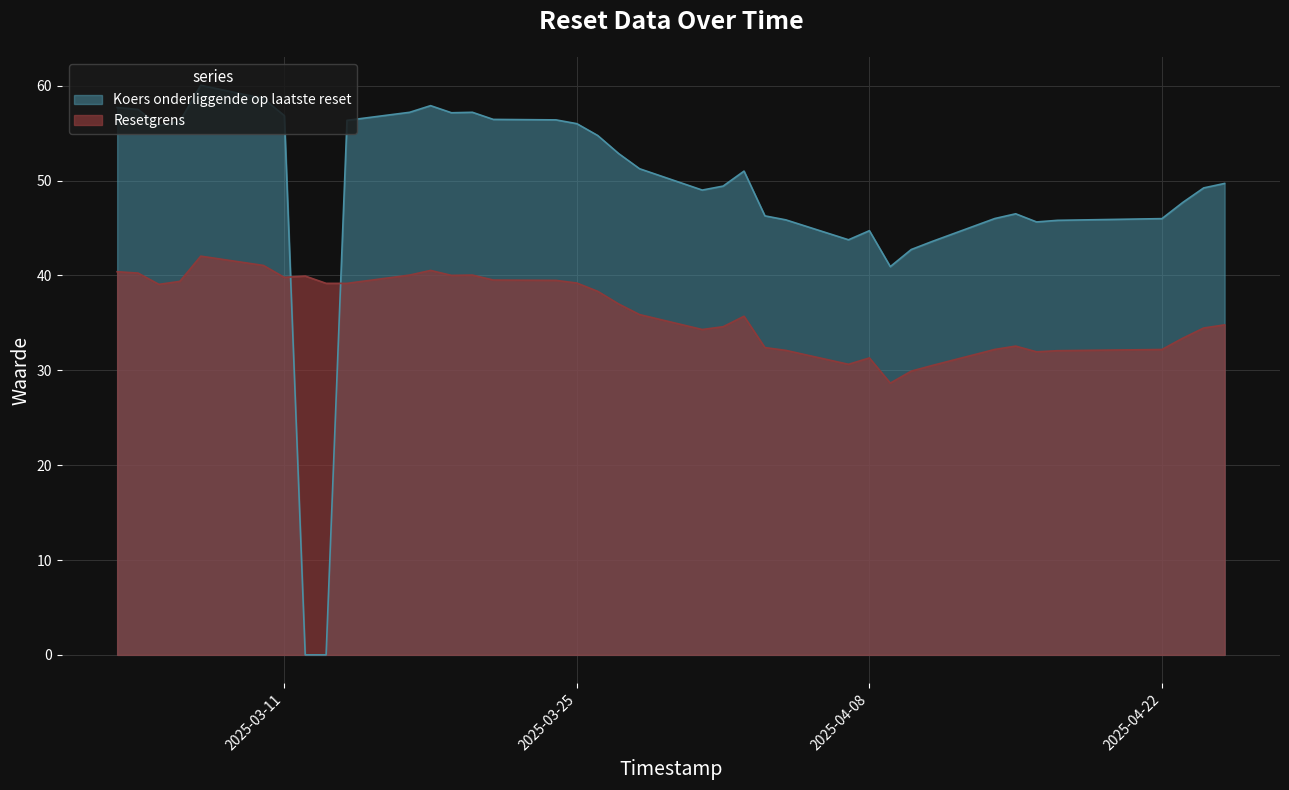

At how many categories does at least one series exceed 22?

38